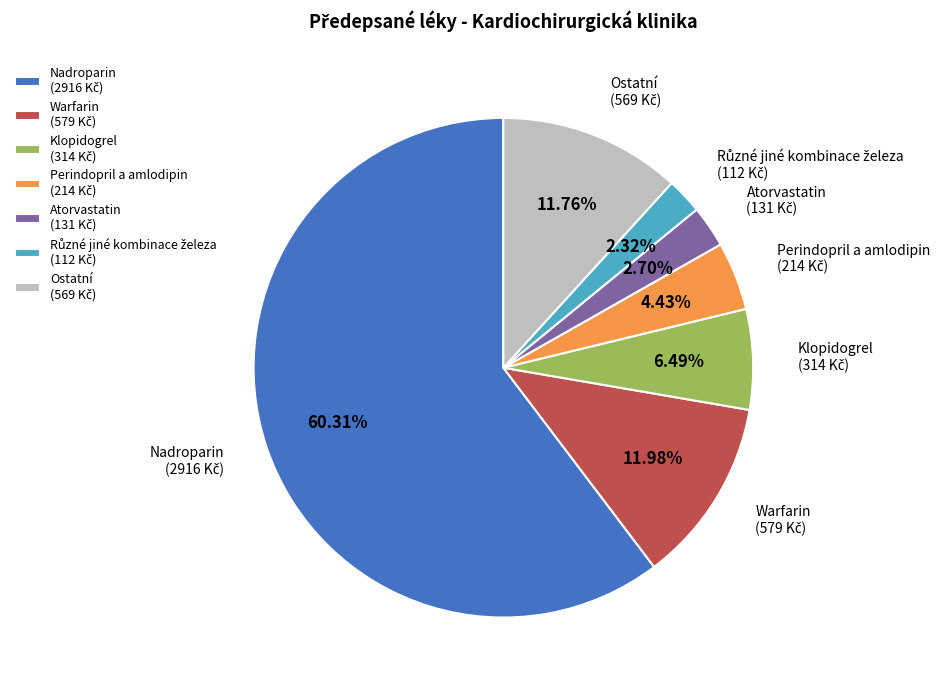

Which category has the biggest portion of the pie?

Nadroparin